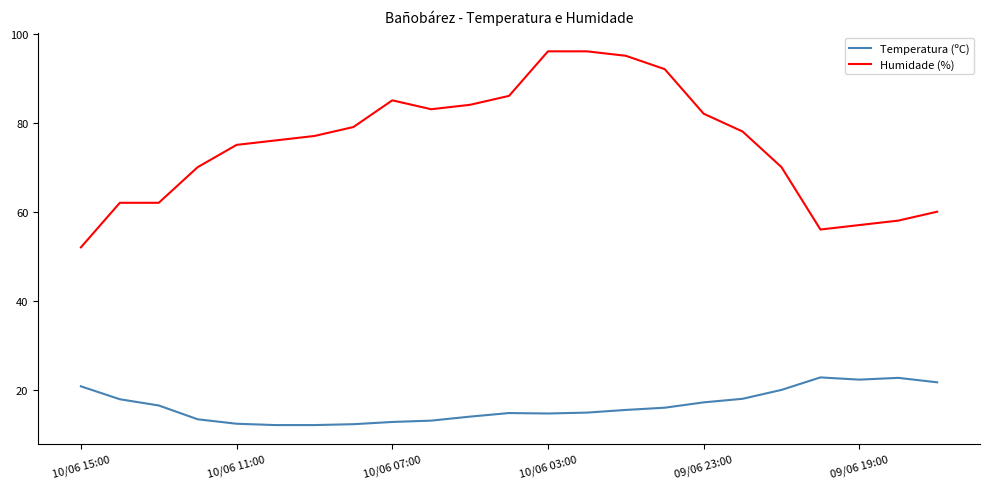

True or false: Temperatura (ºC) and Humidade (%) cross at least once.

False